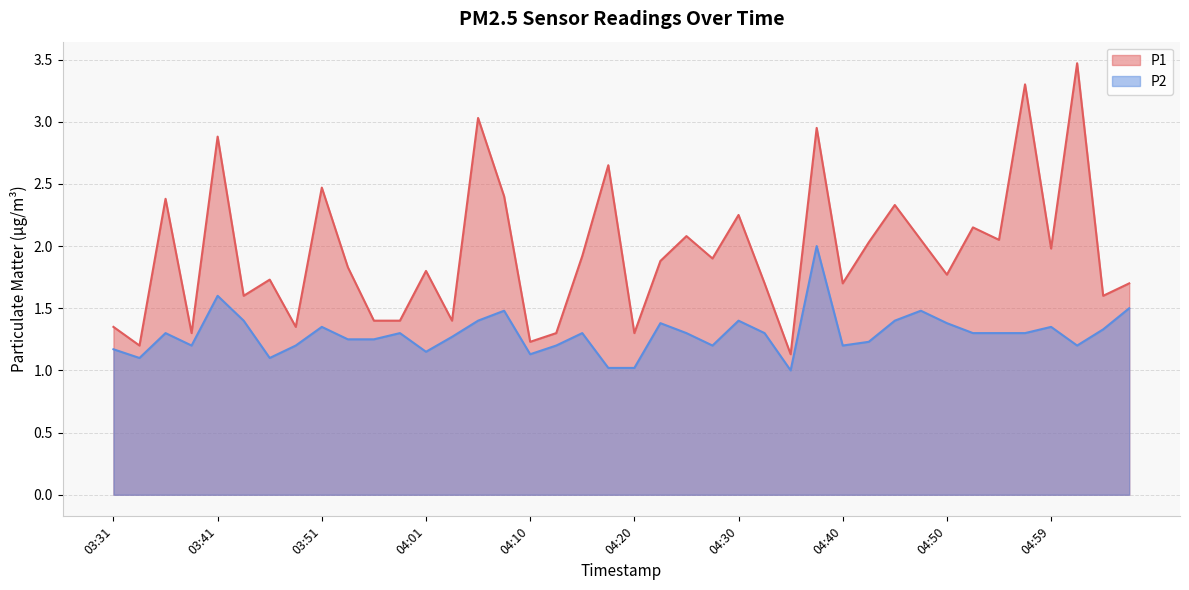

List the labels in order of P2 value, smallest first.

04:35, 04:18, 04:20, 03:34, 03:46, 04:10, 04:01, 03:31, 03:39, 03:48, 04:13, 04:28, 04:40, 05:02, 04:42, 03:53, 03:56, 04:03, 03:36, 03:58, 04:15, 04:25, 04:32, 04:52, 04:54, 04:57, 05:04, 03:51, 04:59, 04:23, 04:50, 03:44, 04:05, 04:30, 04:45, 04:08, 04:47, 05:07, 03:41, 04:37